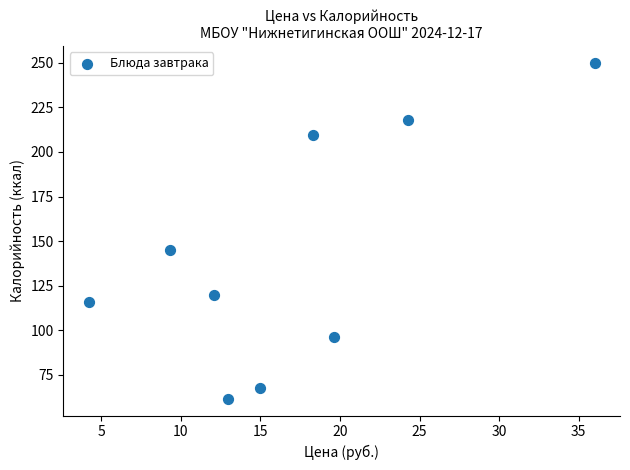

What is the range of Y values (max minus min)?

188.4